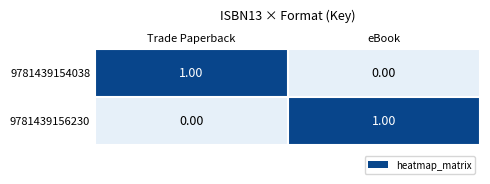

At which label is 9781439156230 closest to 0?

Trade Paperback